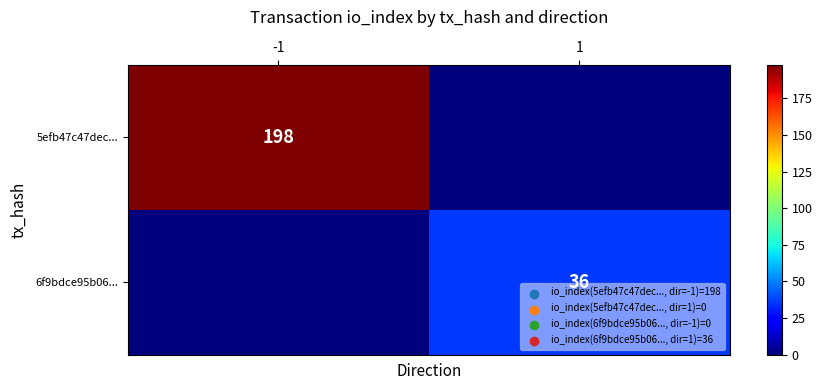

Is it true that 5efb47c47dec... equals 328 at -1?

False